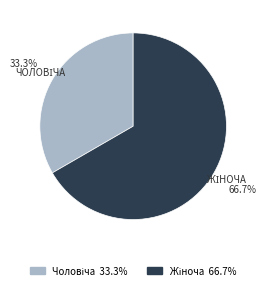

Does any single category account for the majority?

Yes